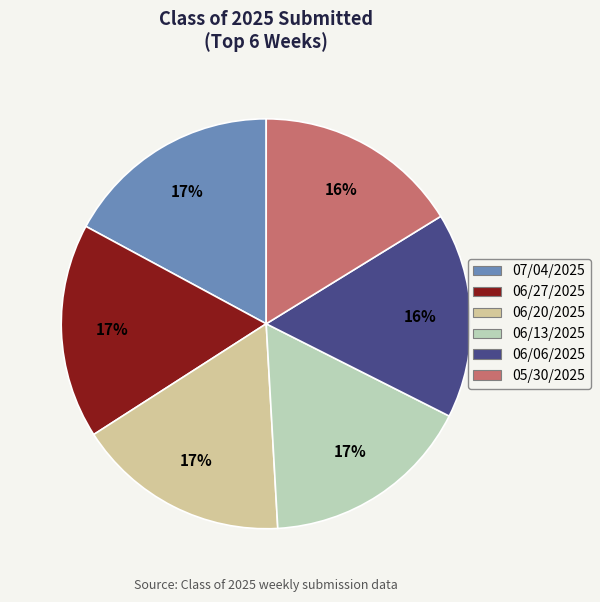

To the nearest percent, what percentage of the pie is 05/30/2025?

16%